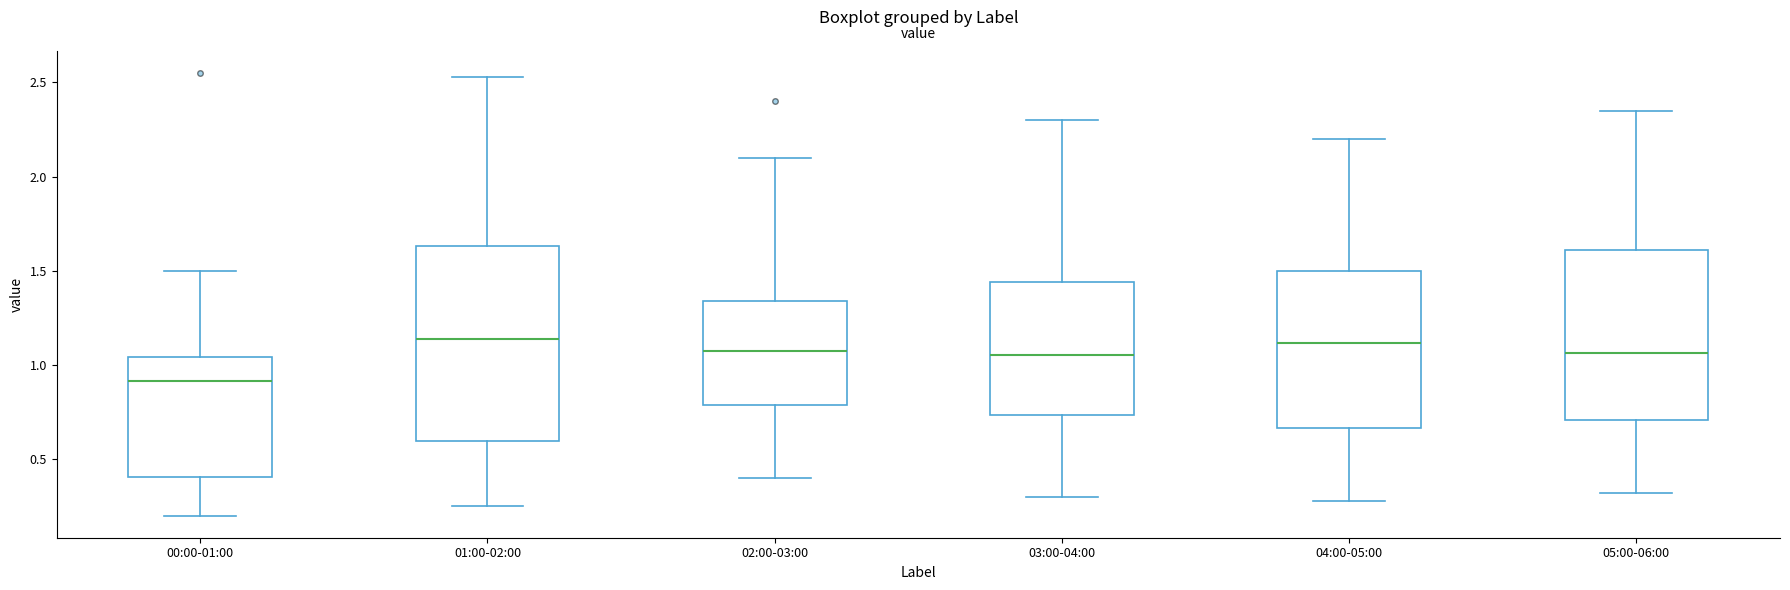

Reading left to right, read every box against the y-axis: the position of its median line, the range the box covers, and the ends of its whiskers. The values are not printed on the chart, so give them approximately, as read against the axis.

00:00-01:00: median 0.90, box 0.40 to 1.05, whiskers 0.20 to 1.50
01:00-02:00: median 1.15, box 0.60 to 1.65, whiskers 0.25 to 2.55
02:00-03:00: median 1.10, box 0.80 to 1.35, whiskers 0.40 to 2.10
03:00-04:00: median 1.05, box 0.75 to 1.45, whiskers 0.30 to 2.30
04:00-05:00: median 1.10, box 0.65 to 1.50, whiskers 0.30 to 2.20
05:00-06:00: median 1.05, box 0.70 to 1.60, whiskers 0.30 to 2.35